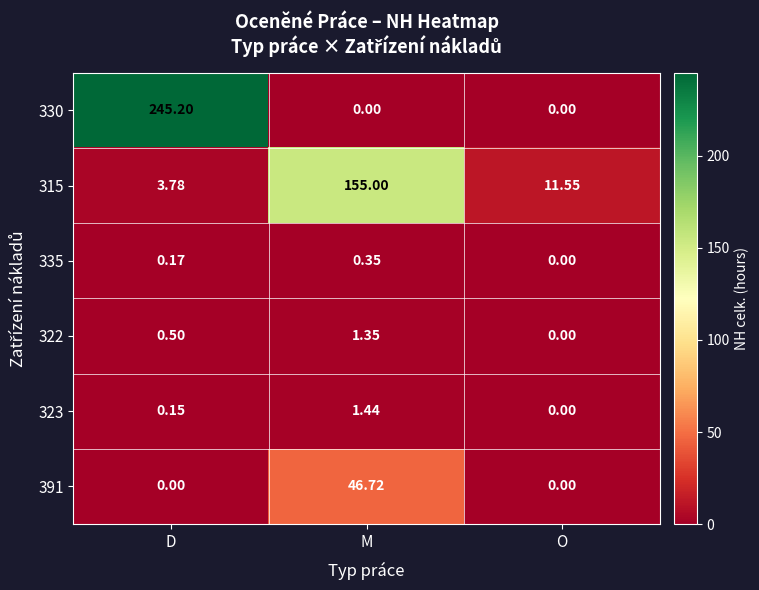

At which label is 335 closest to 0?

O